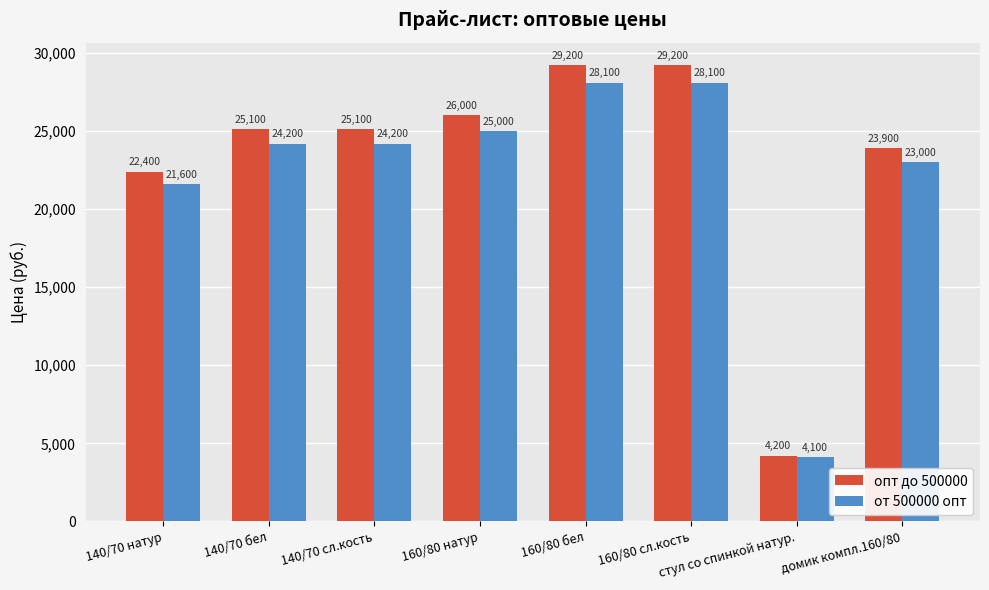

What is the value of the от 500000 опт bar at the 1st from the left?

21600